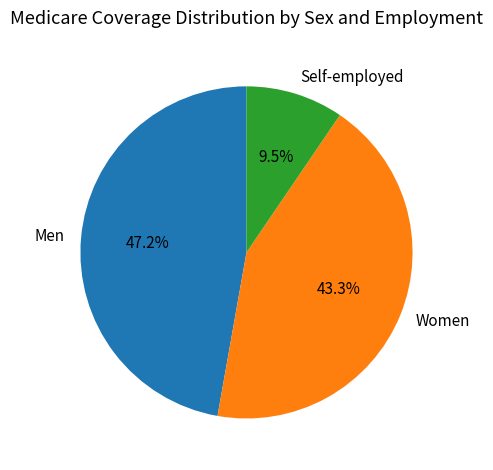

Which slice is the largest?

Men